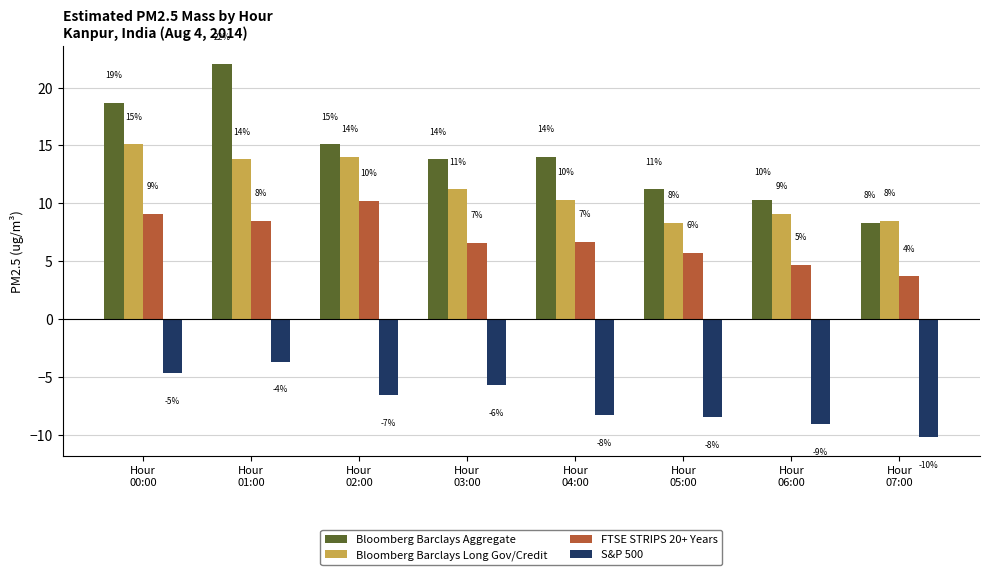

What is the average value of the FTSE STRIPS 20+ Years series?

6.9